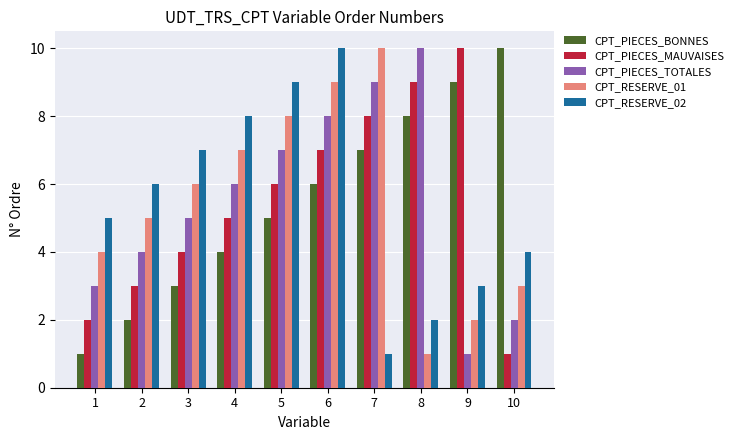

What are all the series names shown in the legend?

CPT_PIECES_BONNES, CPT_PIECES_MAUVAISES, CPT_PIECES_TOTALES, CPT_RESERVE_01, CPT_RESERVE_02